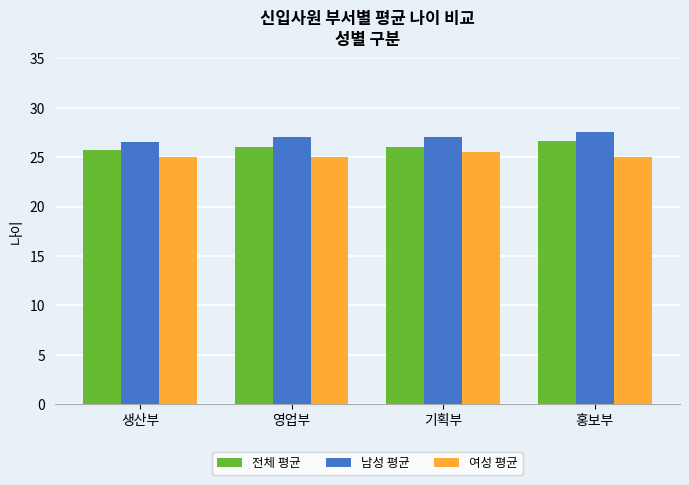

How many bars are there in total?

12